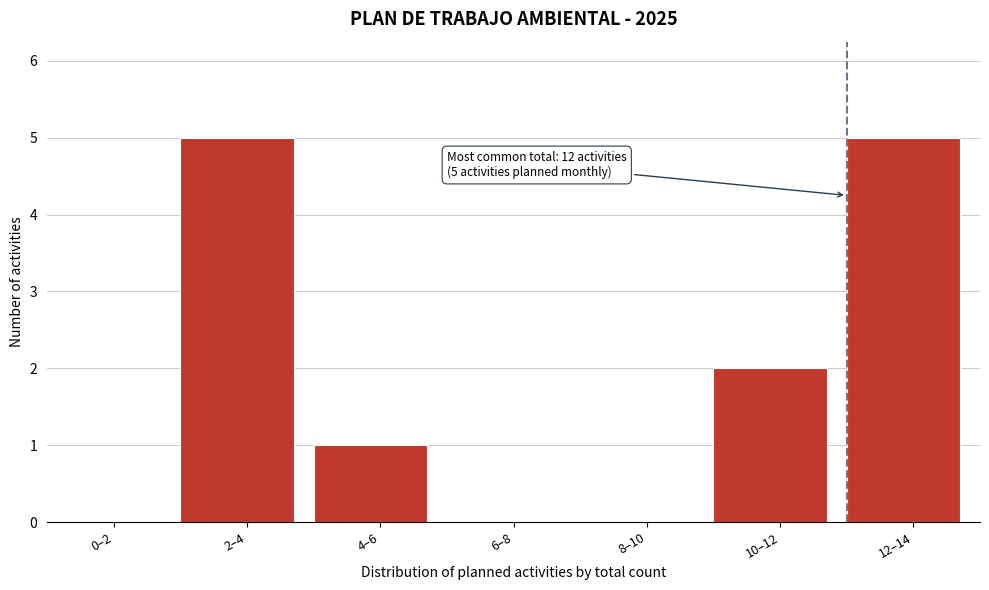

Reading right to left, list all the values displayed in this chart.

12–14=5	10–12=2	8–10=0	6–8=0	4–6=1	2–4=5	0–2=0